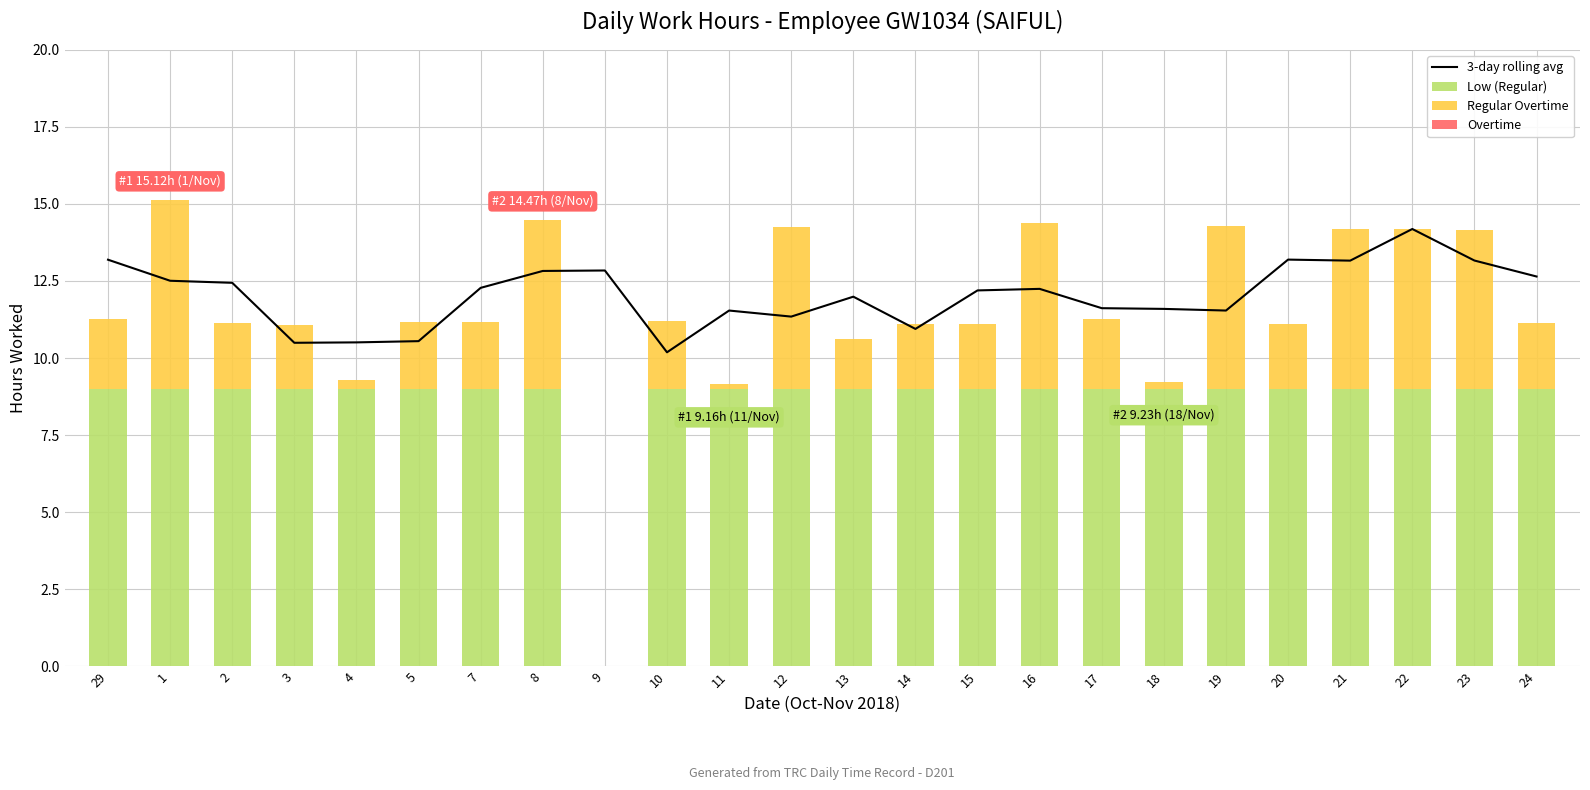

What is the label of the 18th bar from the right?

7